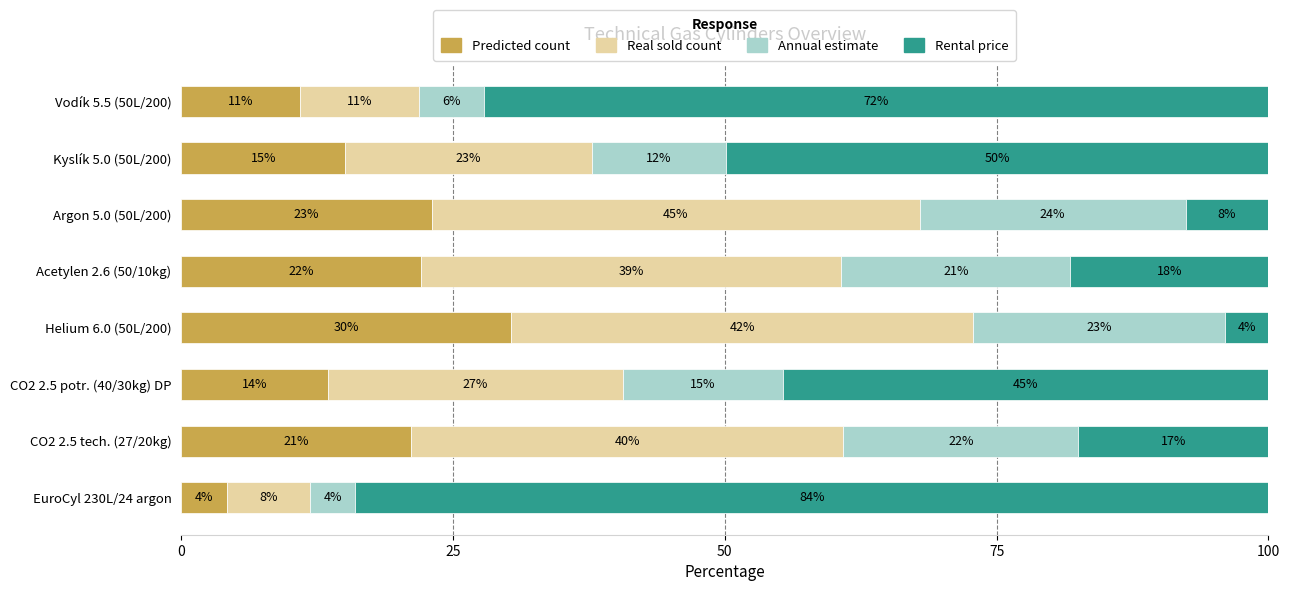

What is the maximum value for Predicted count?

30.3